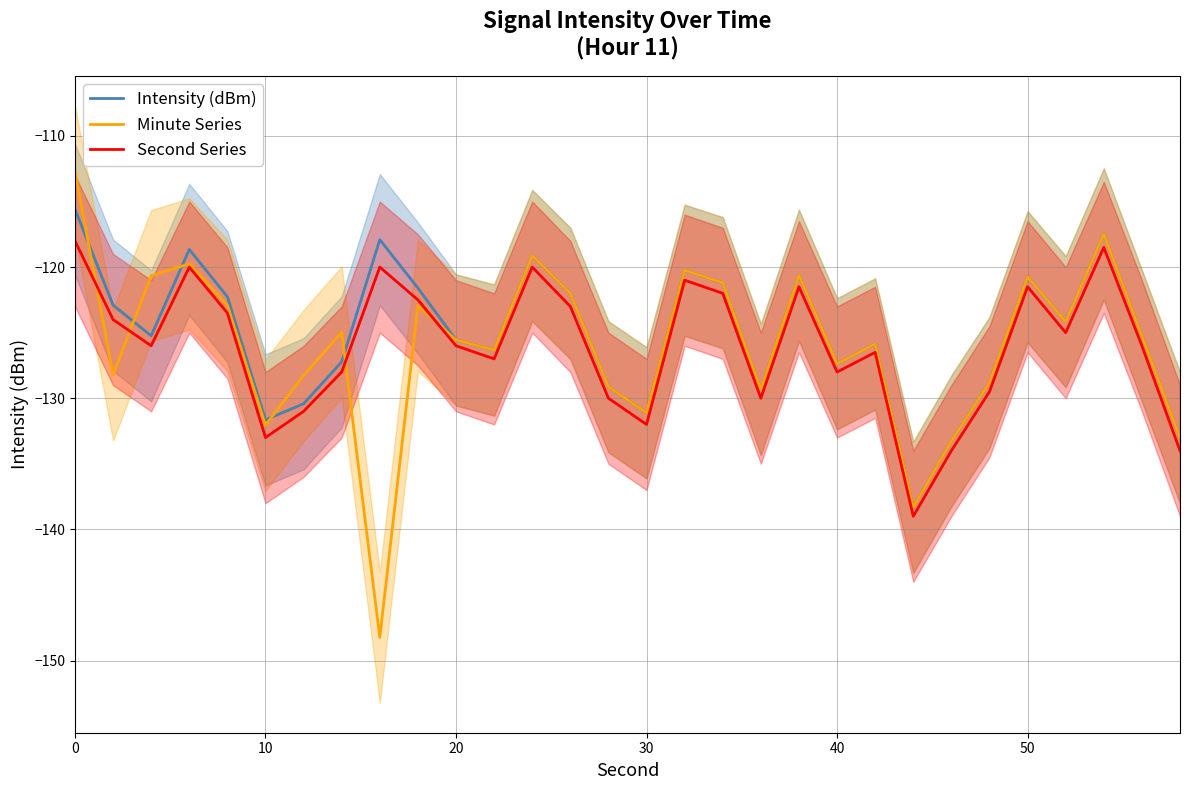

What are all the series names shown in the legend?

Intensity (dBm), Minute Series, Second Series